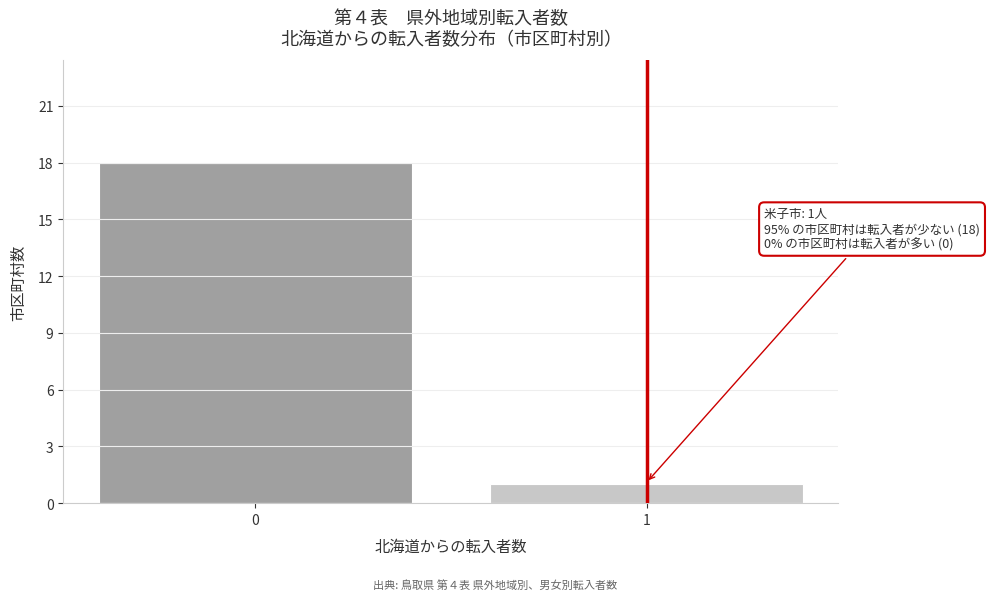

Reading left to right, what are all the values shown in this chart?

0=18	1=1